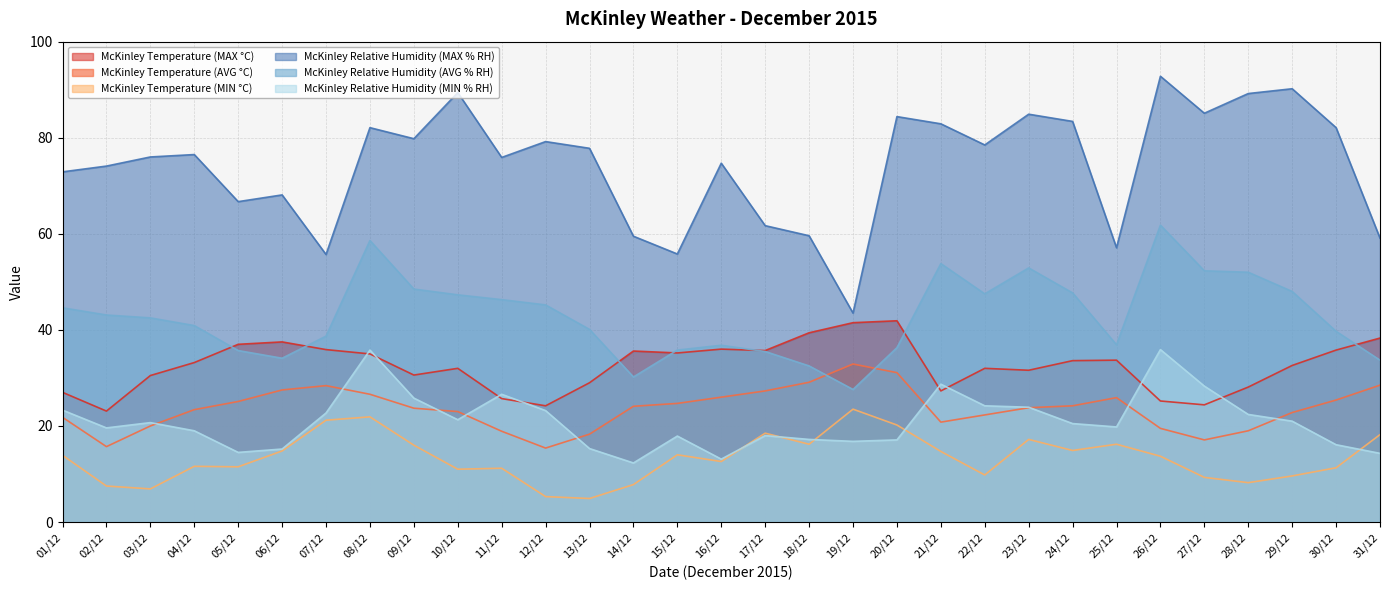

Rank the categories by McKinley Temperature (AVG °C) value from lowest to highest.

12/12, 02/12, 27/12, 13/12, 11/12, 28/12, 26/12, 03/12, 21/12, 01/12, 22/12, 29/12, 10/12, 04/12, 09/12, 23/12, 14/12, 24/12, 15/12, 05/12, 30/12, 25/12, 16/12, 08/12, 17/12, 06/12, 07/12, 31/12, 18/12, 20/12, 19/12